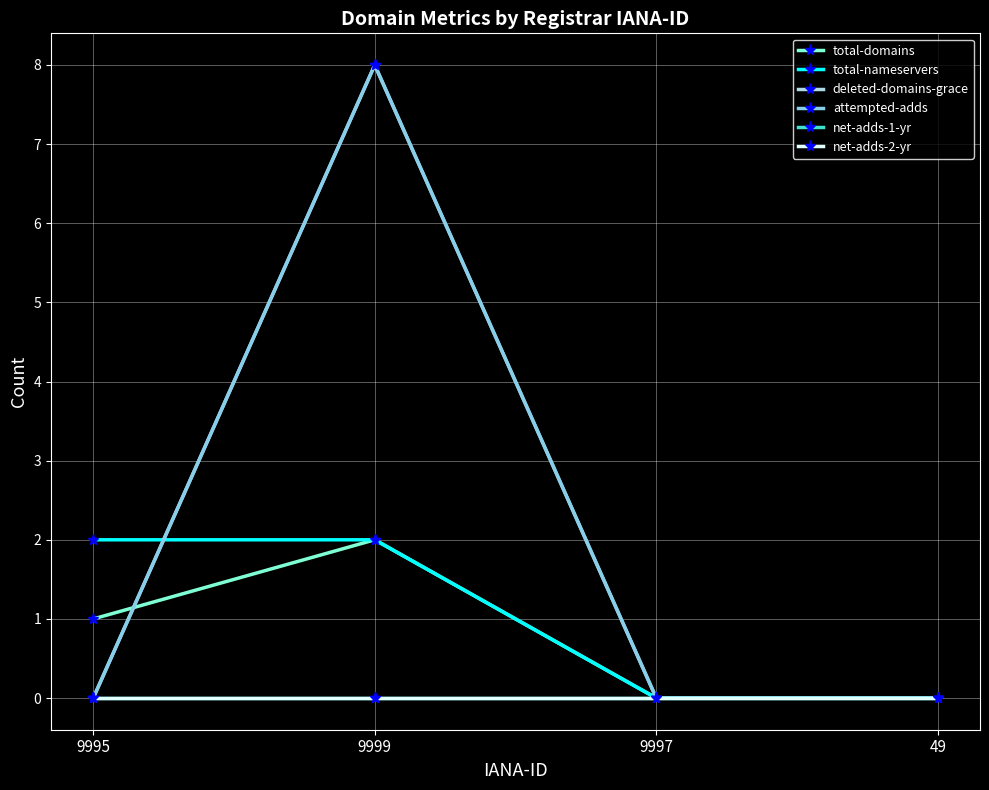

Which series has the largest total across all categories?

deleted-domains-grace